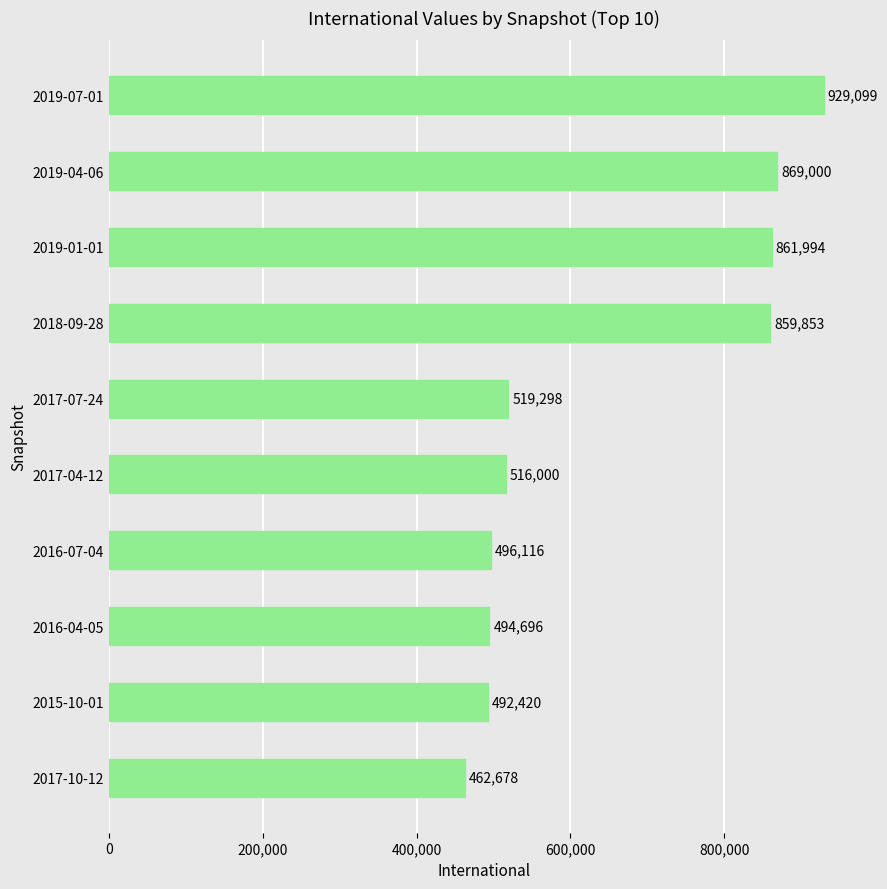

Reading top to bottom, list all the values displayed in this chart.

929099	869000	861994	859853	519298	516000	496116	494696	492420	462678